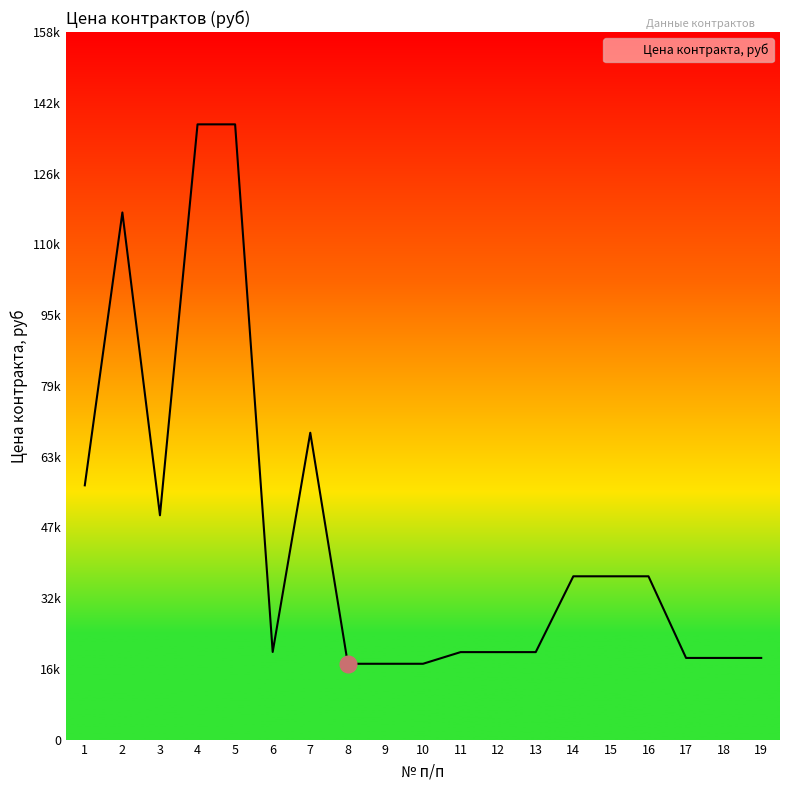

Is this an area chart (filled region under the line)?

No